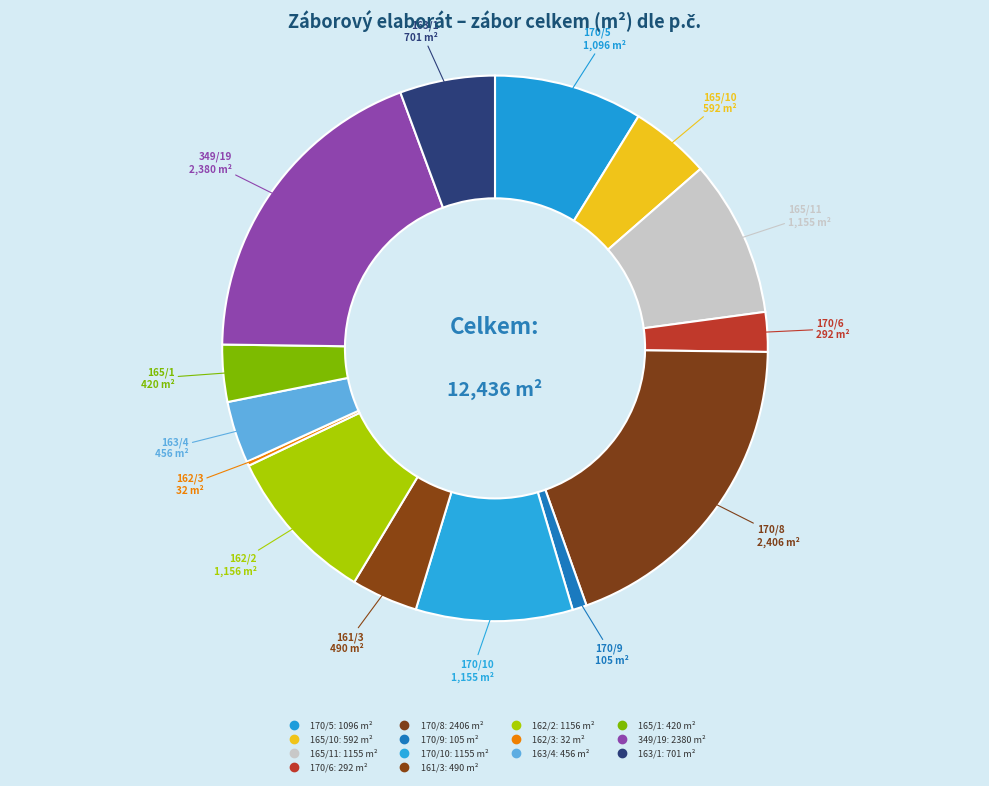

Count the number of slices in the pie.

14